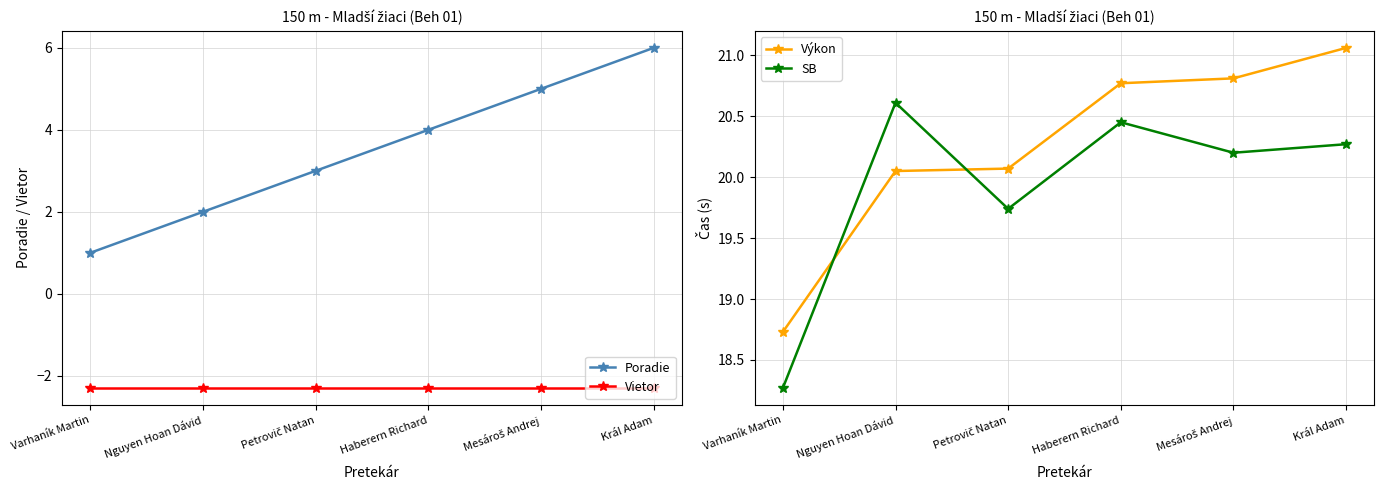

Is the value of Poradie at Mesároš Andrej greater than the value of Výkon at Mesároš Andrej?

No